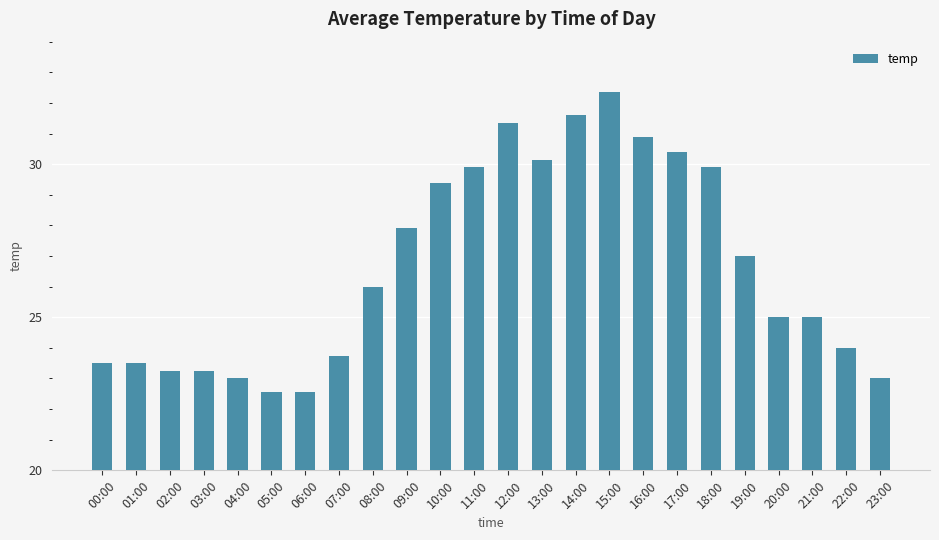

True or false: the data shows 34.0 at 06:00.

False